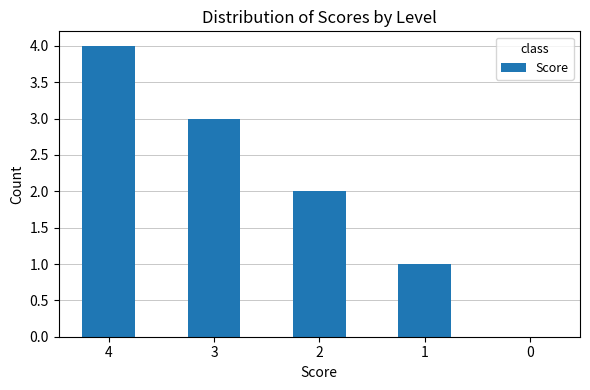

What is the maximum value shown in the chart?

4